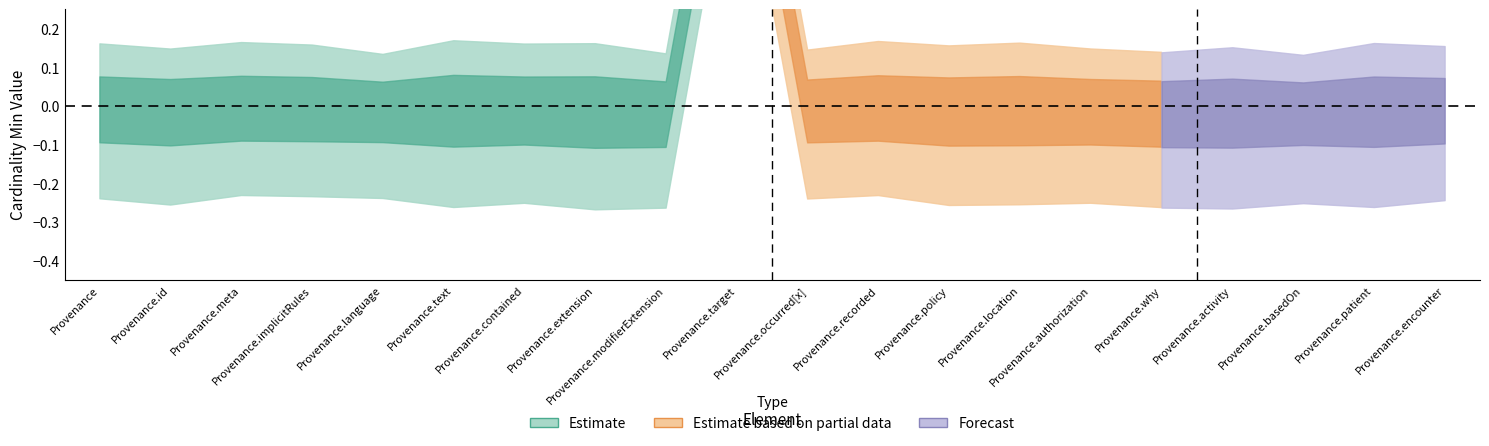

What is the maximum value shown in the chart?

1